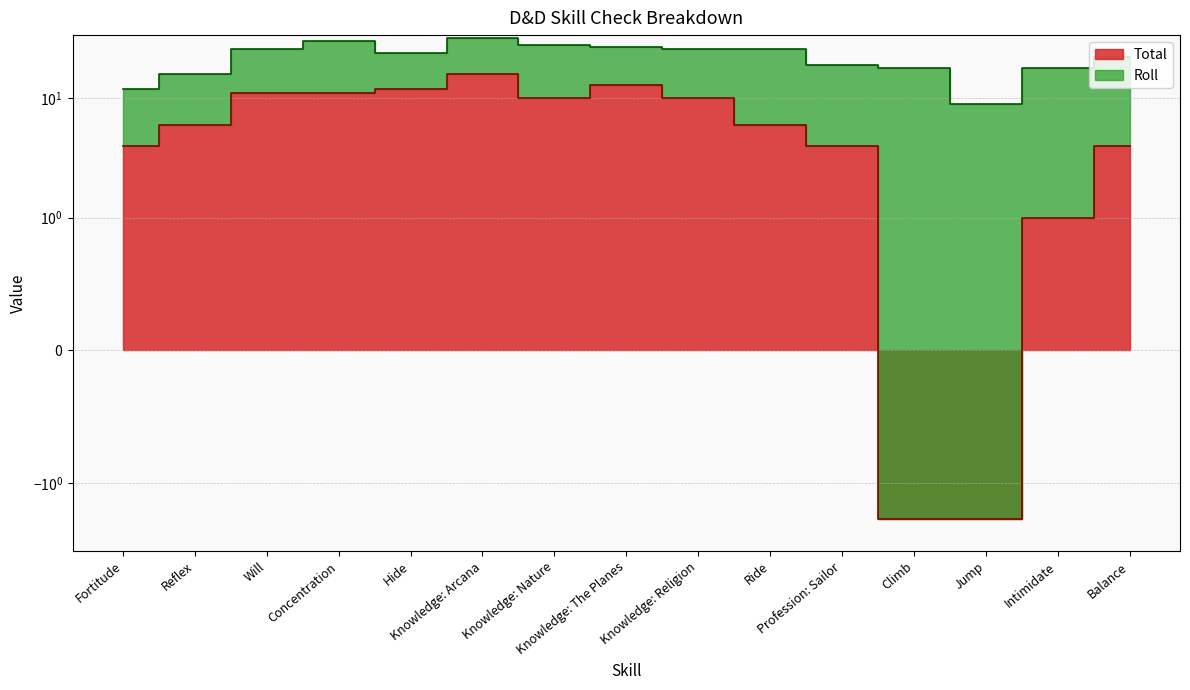

What is the maximum value shown in the chart?

16